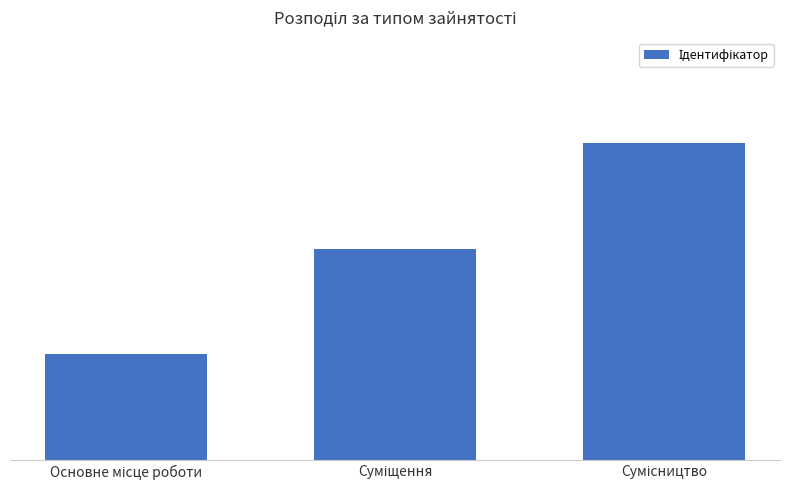

Does the chart contain stacked bars?

No